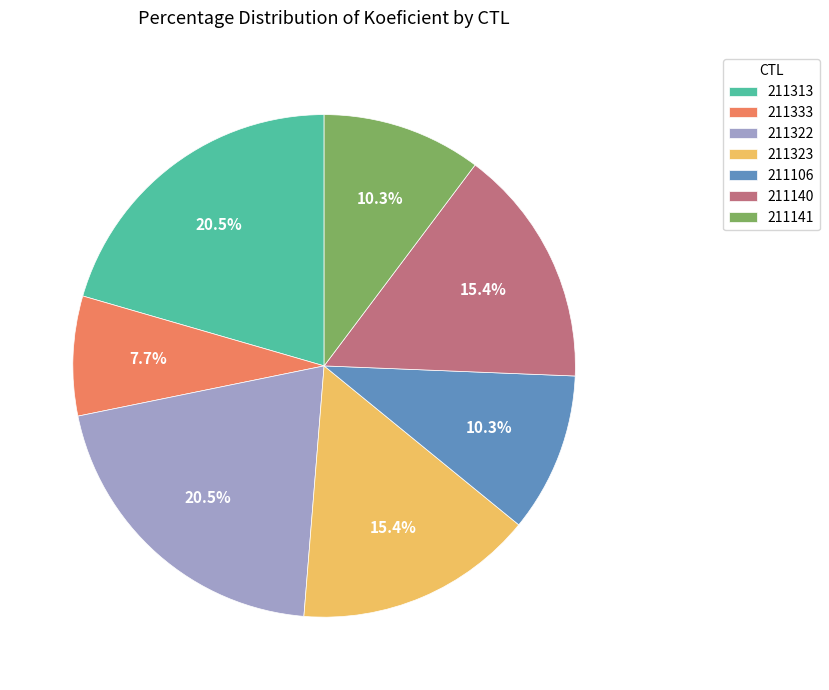

What is the smallest slice in the pie chart?

211333